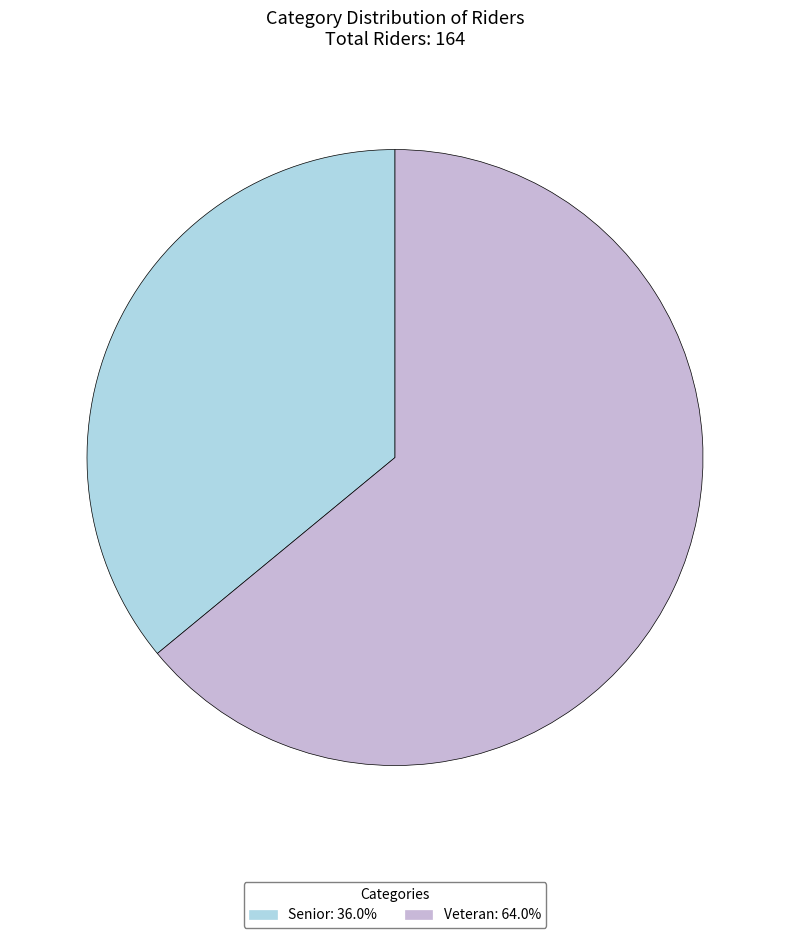

Rank the categories by value from highest to lowest.

Veteran, Senior